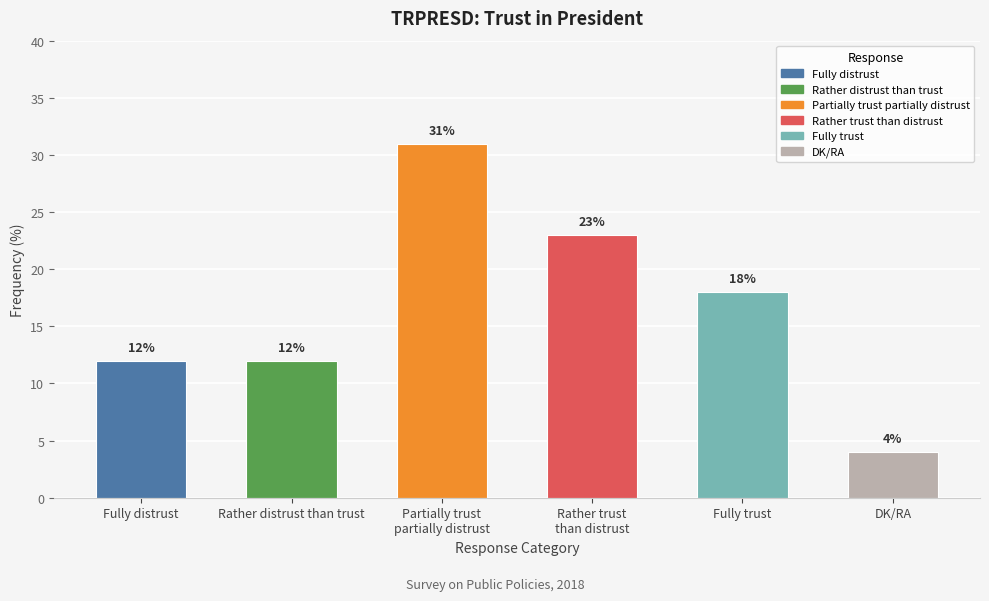

The chart shows a value of 49 at Partially trust
partially distrust. True or false?

False